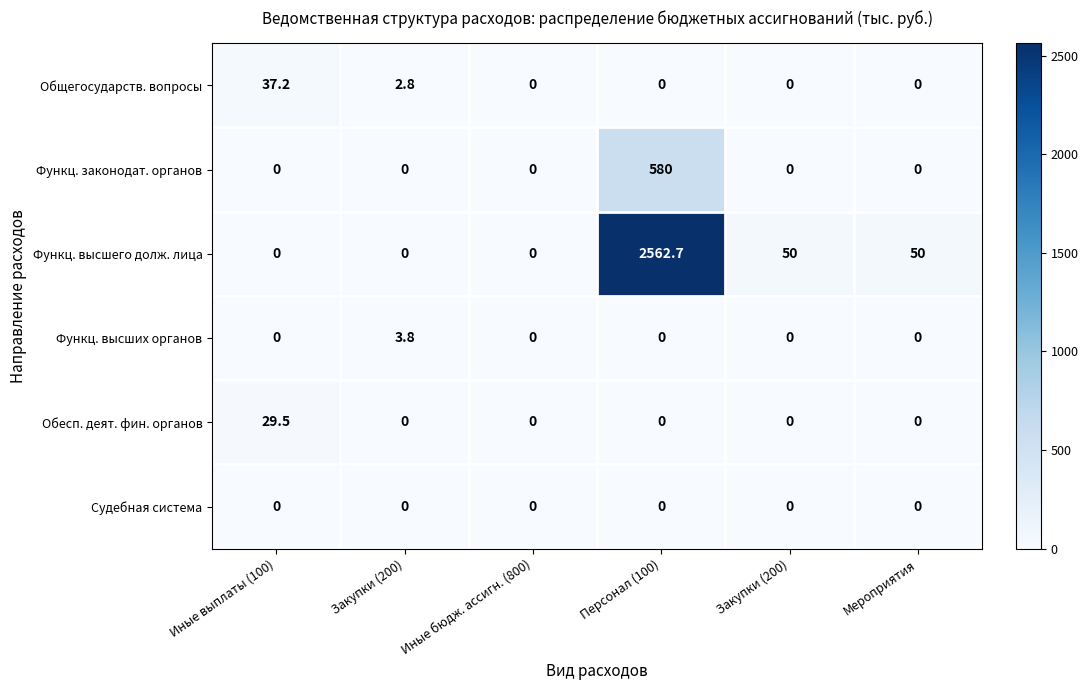

Reading left to right, transcribe all the data shown in this chart.

Общегосударств. вопросы: Иные выплаты (100)=37.2	Закупки (200)=2.8	Иные бюдж. ассигн. (800)=0.0	Персонал (100)=0.0	Закупки (200)=0.0	Мероприятия=0.0
Функц. законодат. органов: Иные выплаты (100)=0.0	Закупки (200)=0.0	Иные бюдж. ассигн. (800)=0.0	Персонал (100)=580.0	Закупки (200)=0.0	Мероприятия=0.0
Функц. высшего долж. лица: Иные выплаты (100)=0.0	Закупки (200)=0.0	Иные бюдж. ассигн. (800)=0.0	Персонал (100)=2562.7	Закупки (200)=50.0	Мероприятия=50.0
Функц. высших органов: Иные выплаты (100)=0.0	Закупки (200)=3.8	Иные бюдж. ассигн. (800)=0.0	Персонал (100)=0.0	Закупки (200)=0.0	Мероприятия=0.0
Обесп. деят. фин. органов: Иные выплаты (100)=29.5	Закупки (200)=0.0	Иные бюдж. ассигн. (800)=0.0	Персонал (100)=0.0	Закупки (200)=0.0	Мероприятия=0.0
Судебная система: Иные выплаты (100)=0.0	Закупки (200)=0.0	Иные бюдж. ассигн. (800)=0.0	Персонал (100)=0.0	Закупки (200)=0.0	Мероприятия=0.0